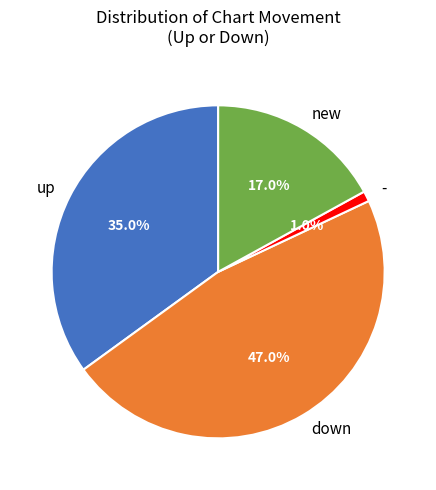

Which slice is the largest?

down